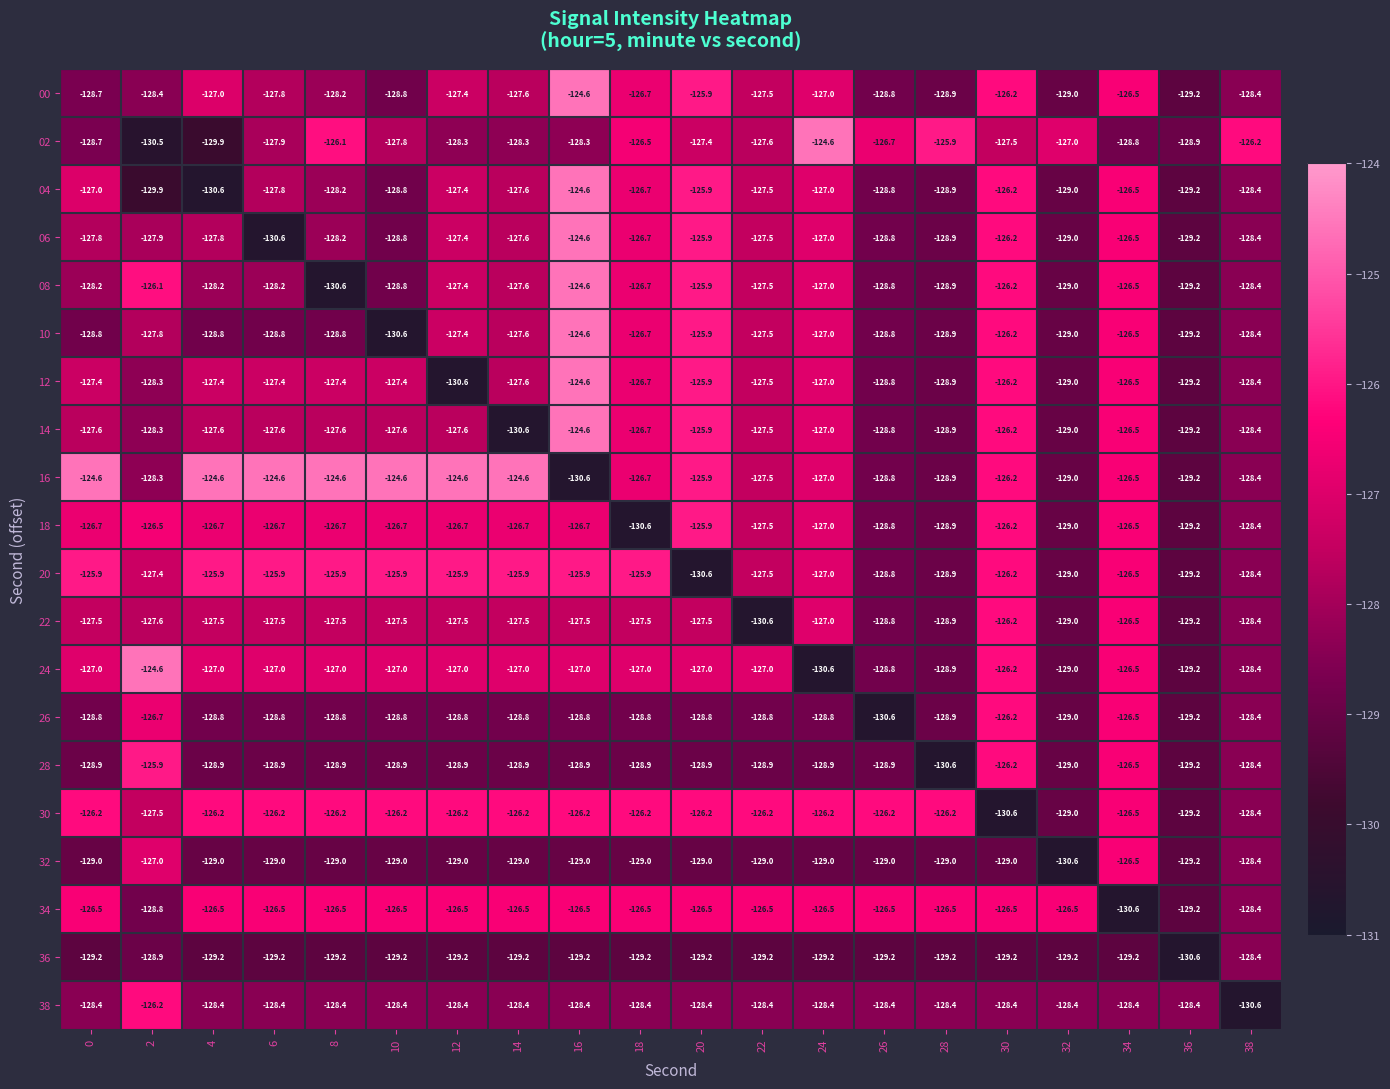

What is the average value of the 38 series?

-128.4